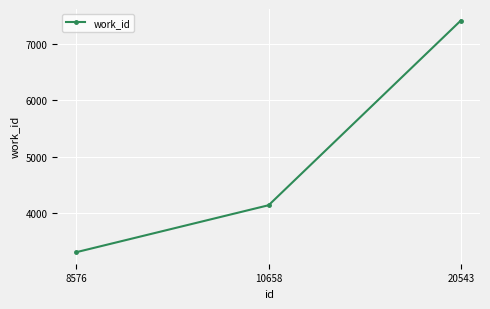

Is it true that the value at 8576 is 1406?

False